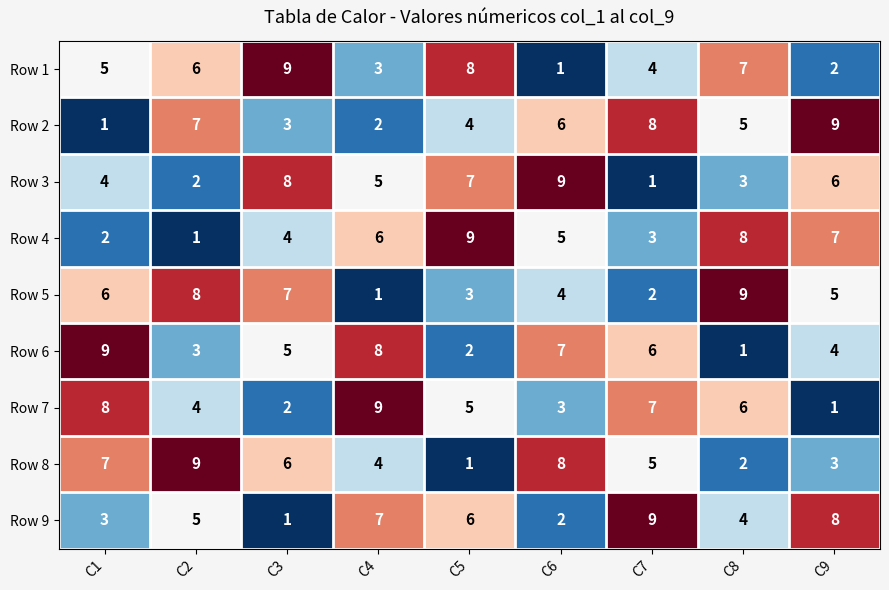

At how many categories does at least one series exceed 3?

9